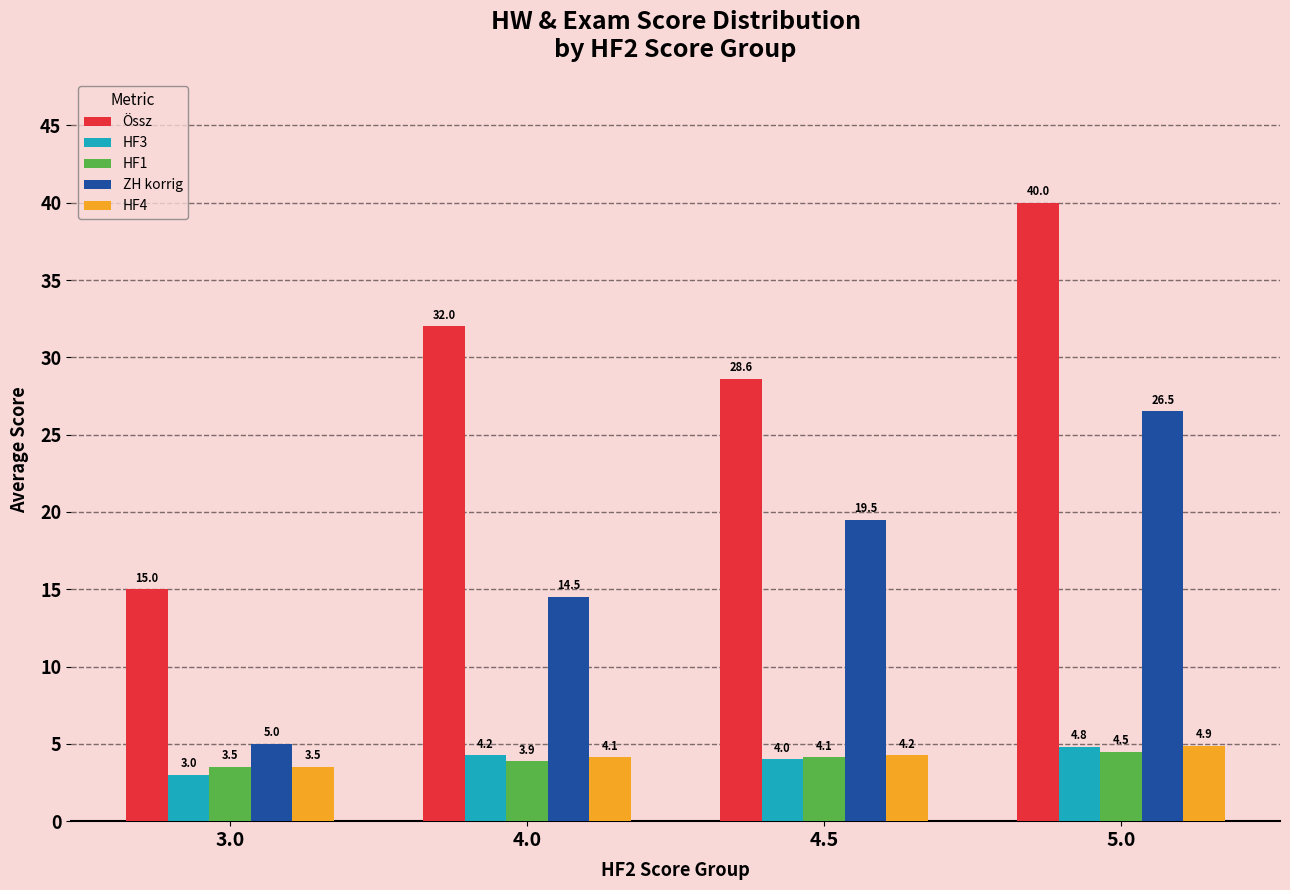

What is the maximum value for HF1?

4.5